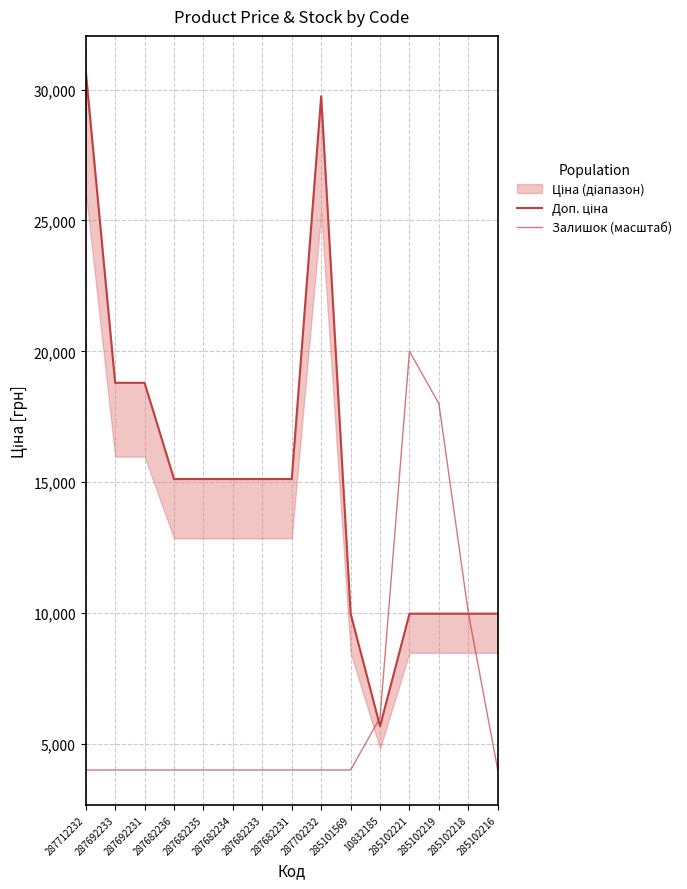

The value of Доп. ціна at 285102221 is 9975.0. True or false?

True